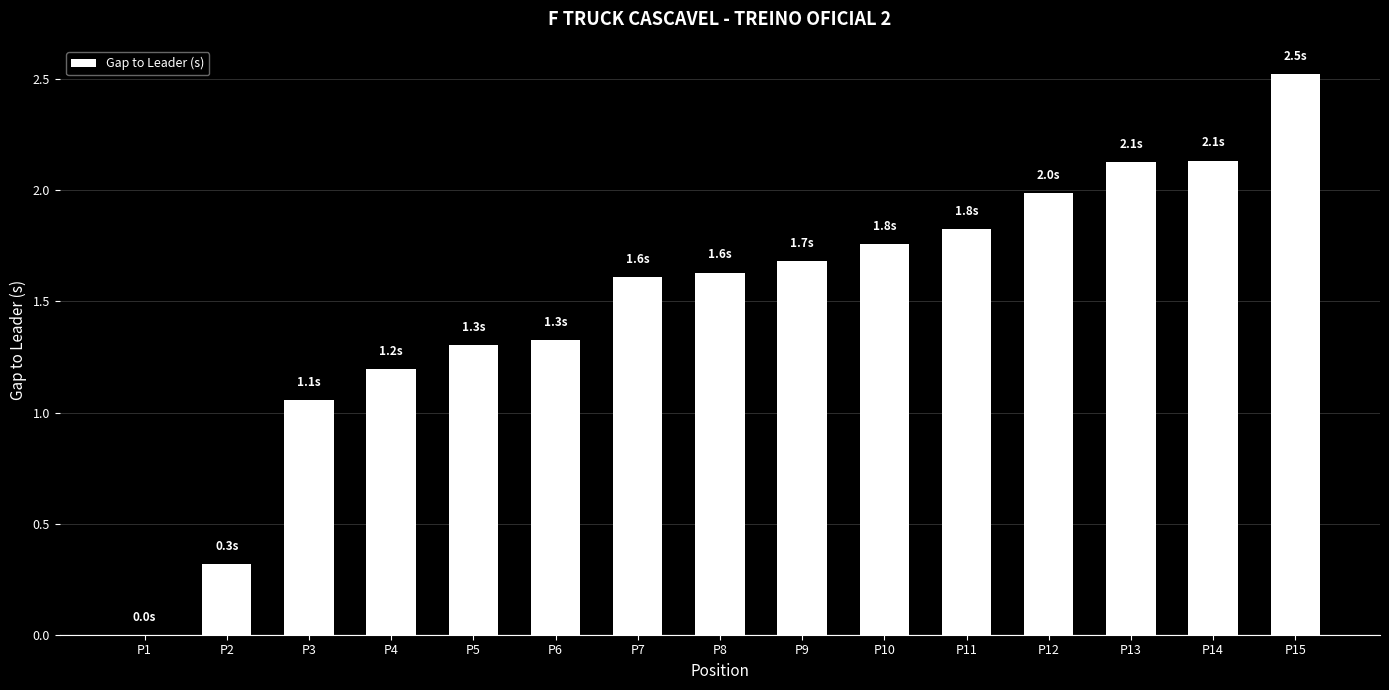

Count the number of data series in this chart.

1